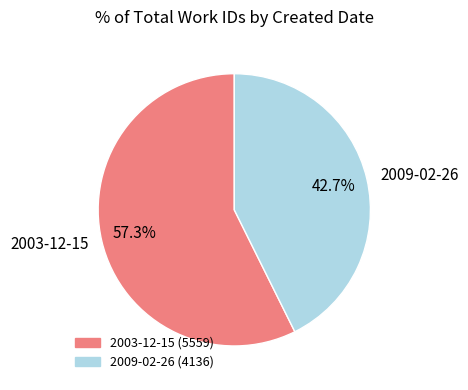

To the nearest percent, what is the difference between the largest and smallest slice percentages?

15%